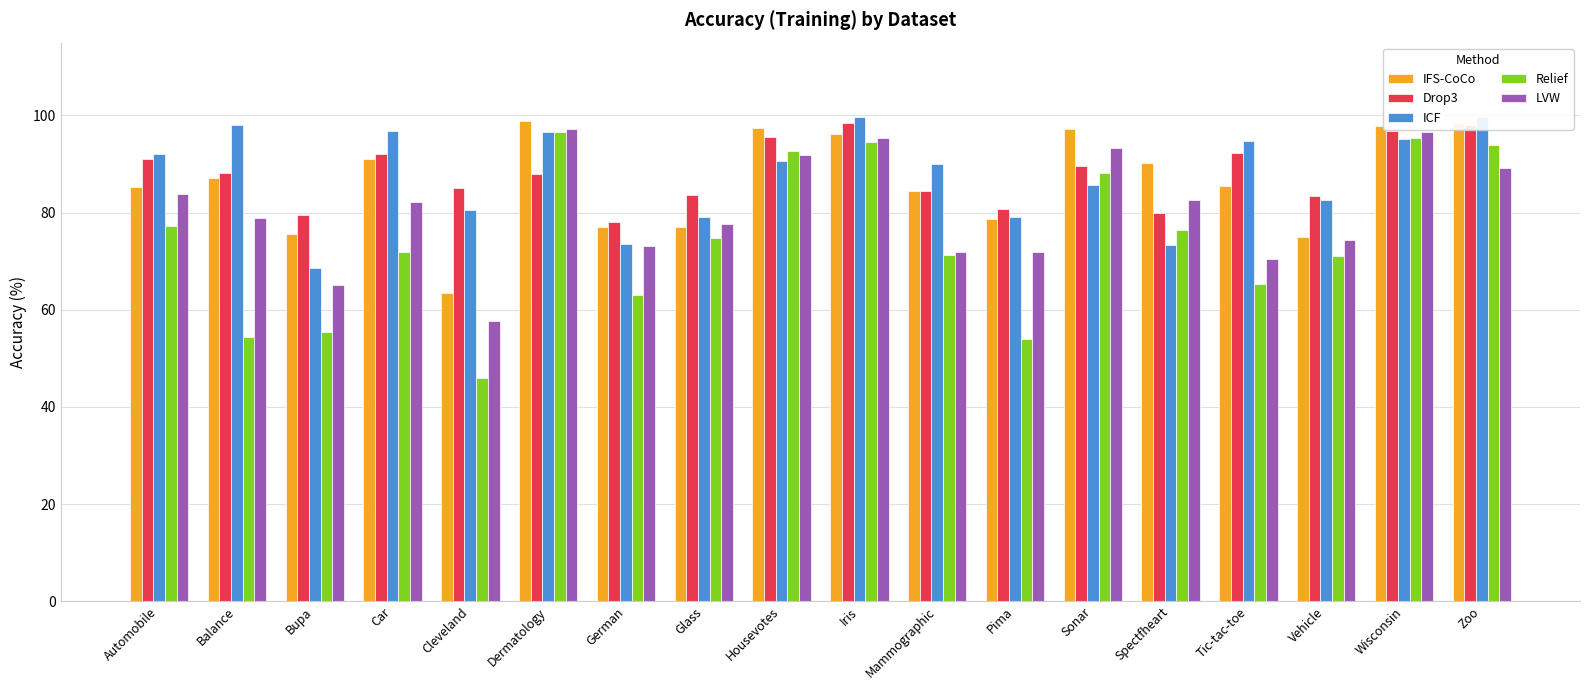

Rank the series at Tic-tac-toe from lowest to highest value.

Relief, LVW, IFS-CoCo, Drop3, ICF